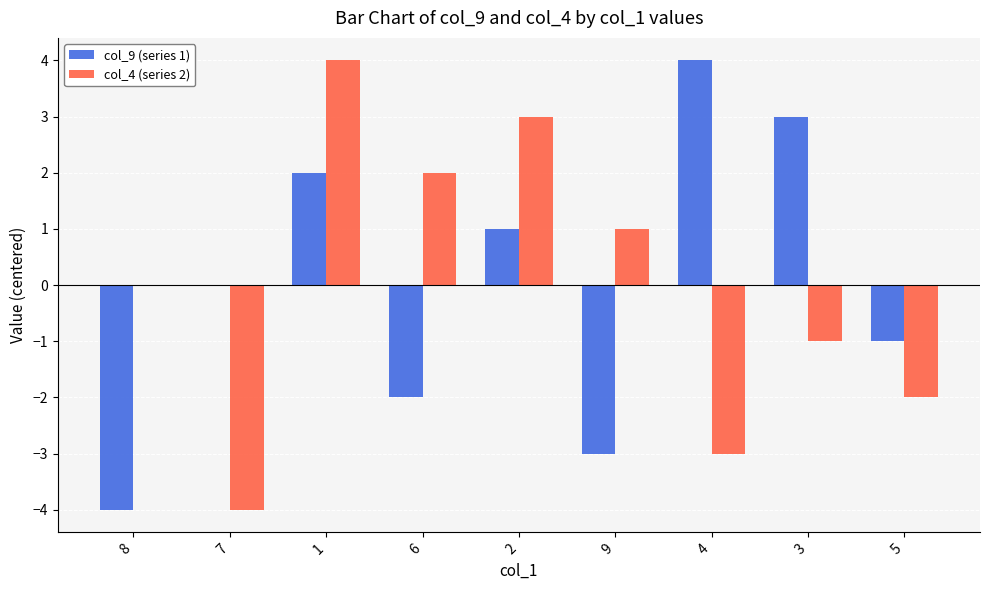

Where is col_4 (series 2) nearest to the value 0?

8